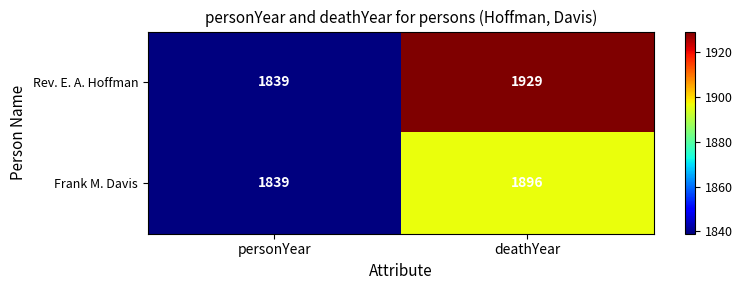

Where is Rev. E. A. Hoffman nearest to the value 1884?

personYear